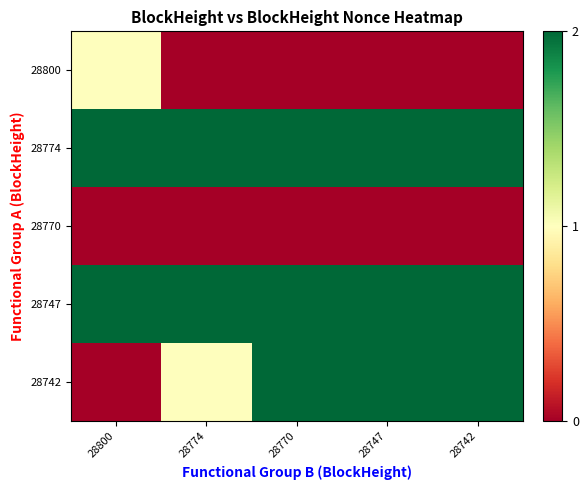

What is the difference between the highest and lowest values at 28747?

2